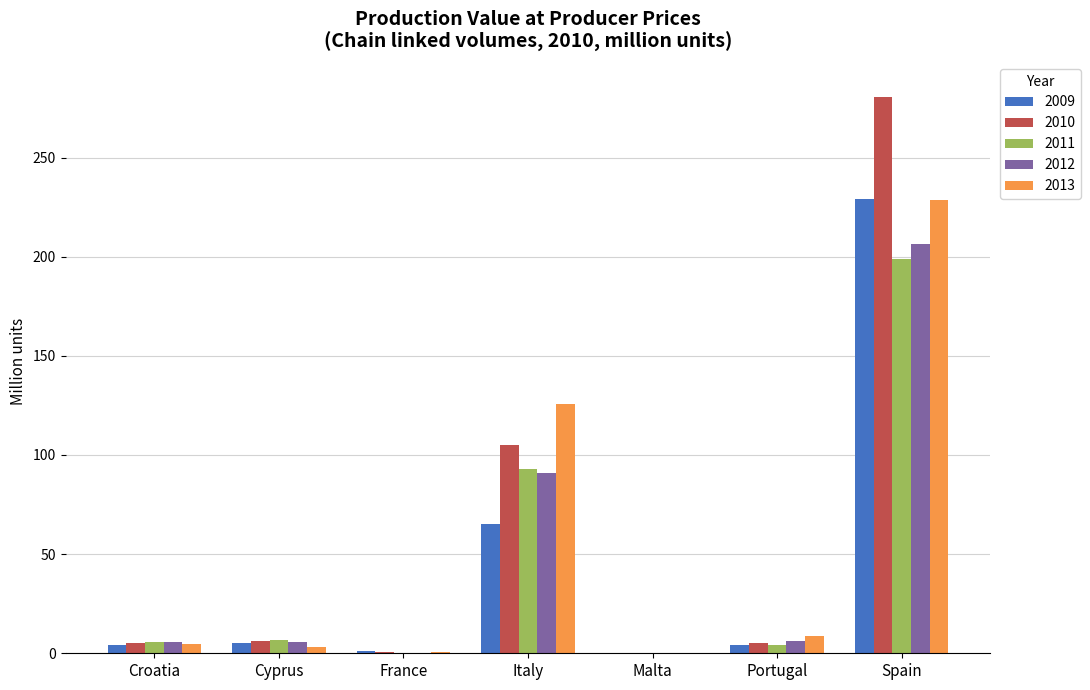

At which category is the sum across all series the highest?

Spain